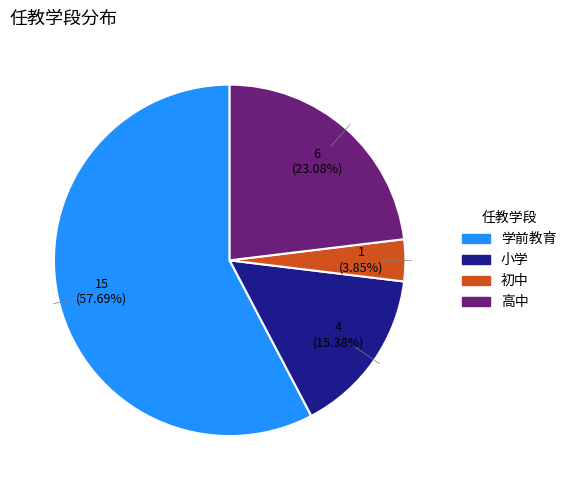

What is the ratio of the value at 小学 to the value at 初中?

4.0